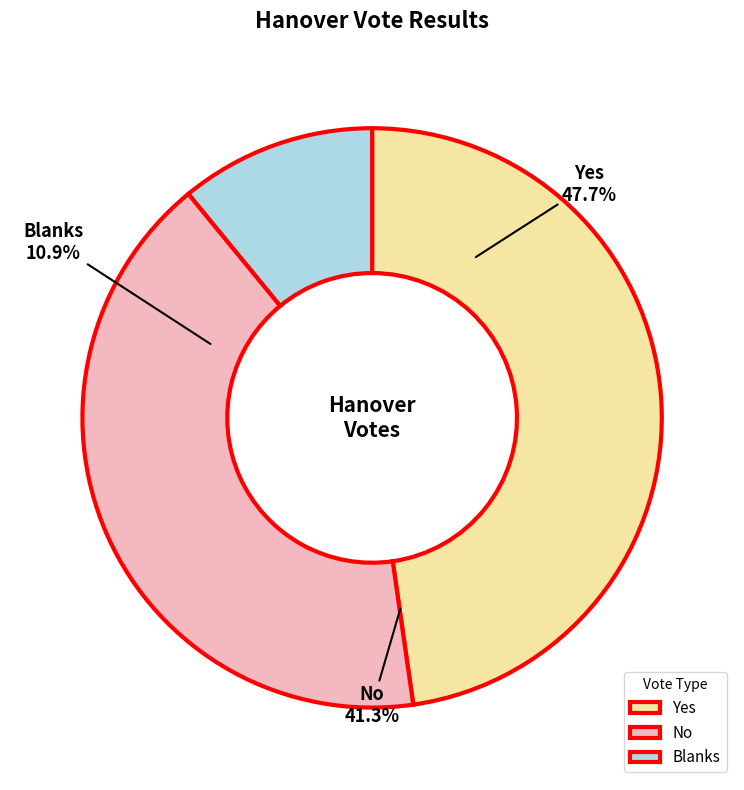

Count the number of slices in the pie.

3